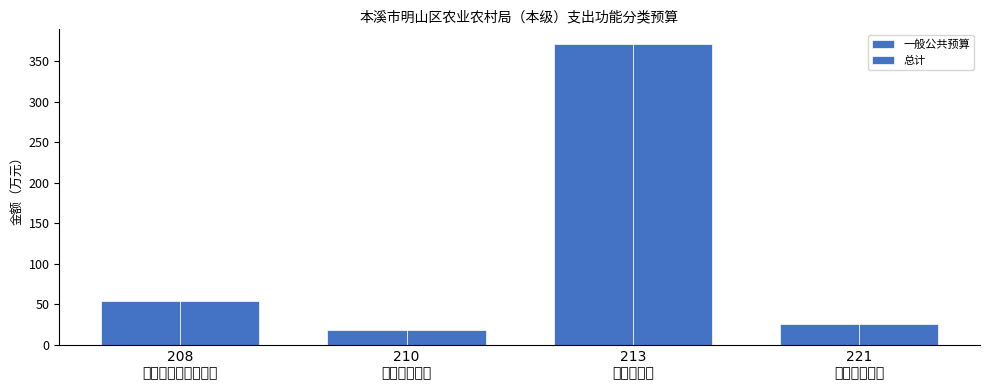

Reading left to right, extract all data points from this chart.

一般公共预算: 208
社会保障和就业支出=54.0	210
卫生健康支出=17.9	213
农林水支出=371.1	221
住房保障支出=26.0
总计: 208
社会保障和就业支出=54.0	210
卫生健康支出=17.9	213
农林水支出=371.1	221
住房保障支出=26.0